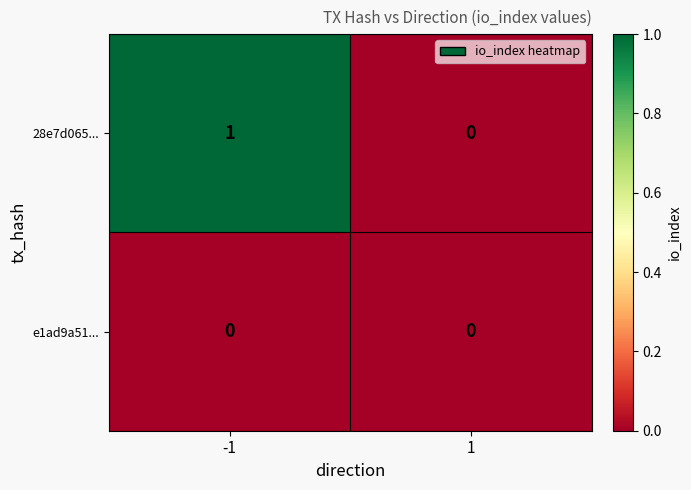

Rank the series at -1 from lowest to highest value.

e1ad9a51..., 28e7d065...